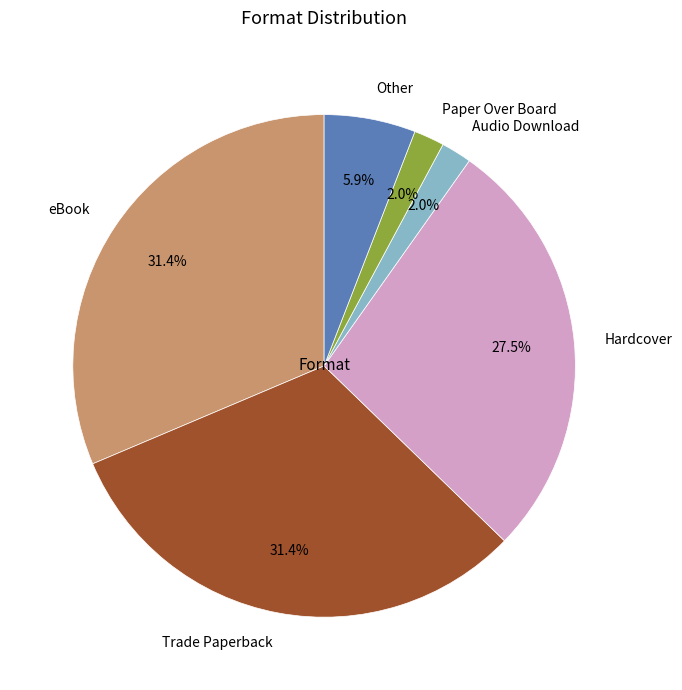

Which has a higher value, Paper Over Board or Hardcover?

Hardcover